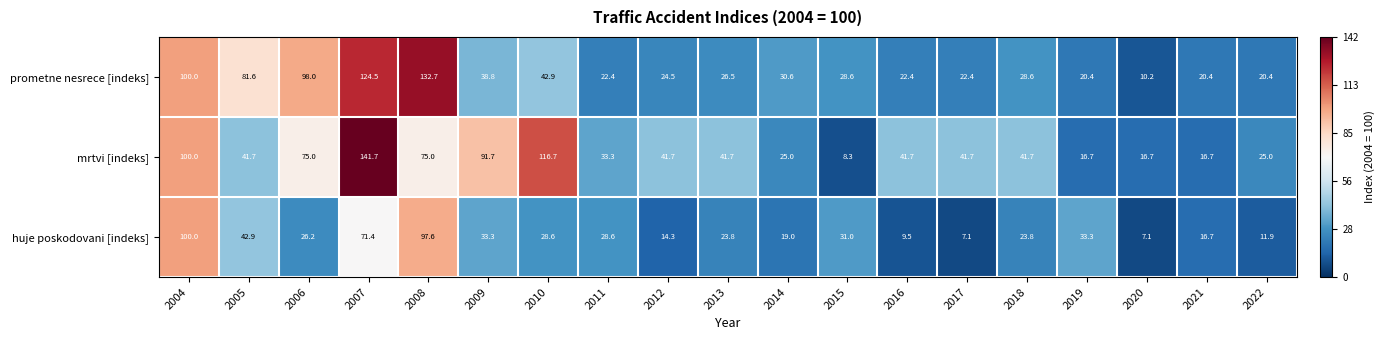

Rank the series by their average value, from highest to lowest.

mrtvi [indeks], prometne nesrece [indeks], huje poskodovani [indeks]